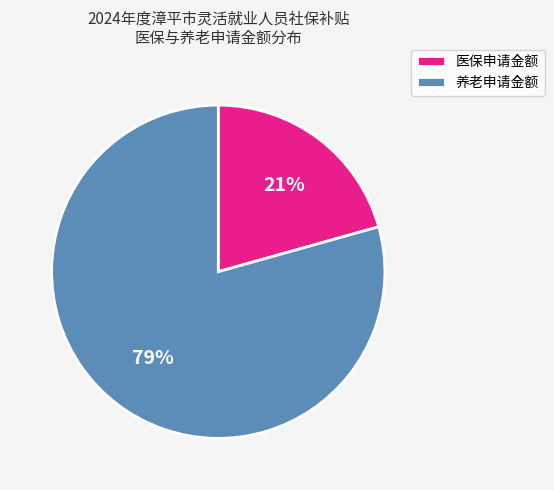

Which has a higher value, 养老申请金额 or 医保申请金额?

养老申请金额